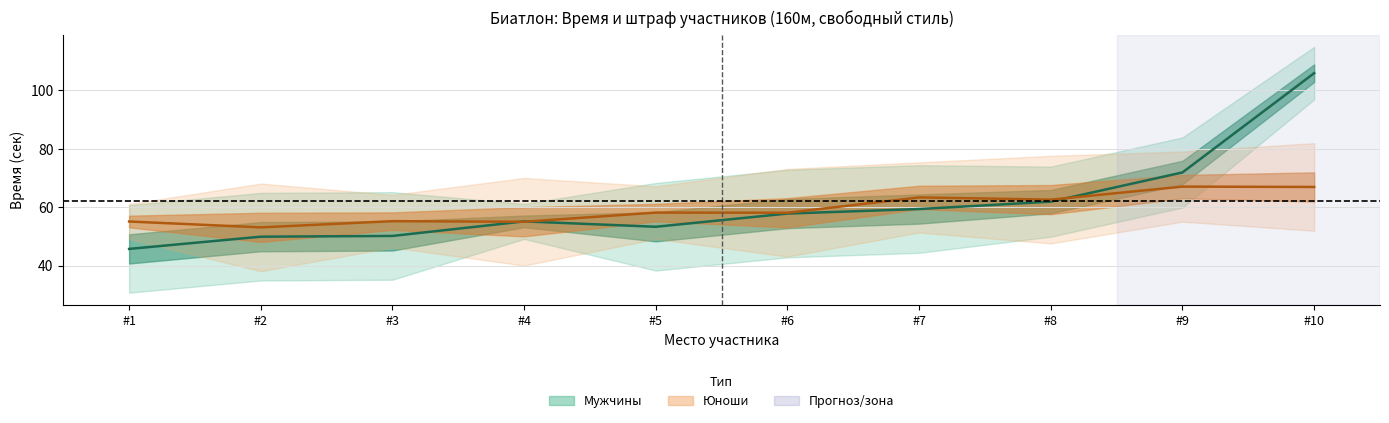

Reading left to right, what are all the values shown in this chart?

Мужчины (среднее): 45.7	49.9	50.2	55.2	53.3	57.8	59.4	61.9	71.9	105.9
Юноши (среднее): 55.1	53.1	55.2	55.0	58.2	58.1	63.4	62.6	67.1	67.0